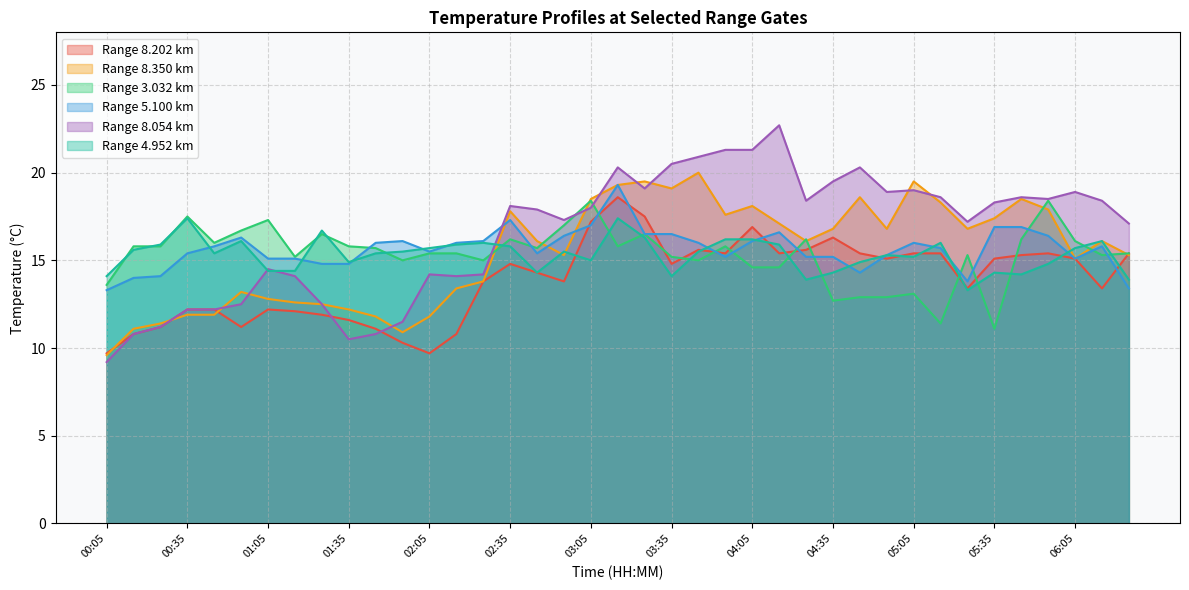

Between 04:45 and 03:55, which is larger?

04:45